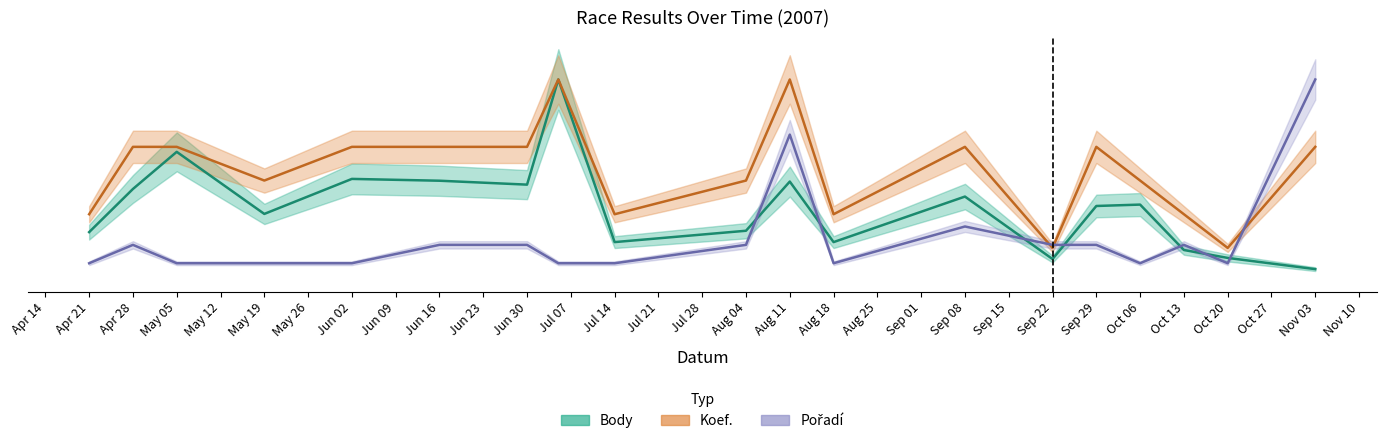

What is the difference between the maximum and second lowest values in the Body series?

0.9